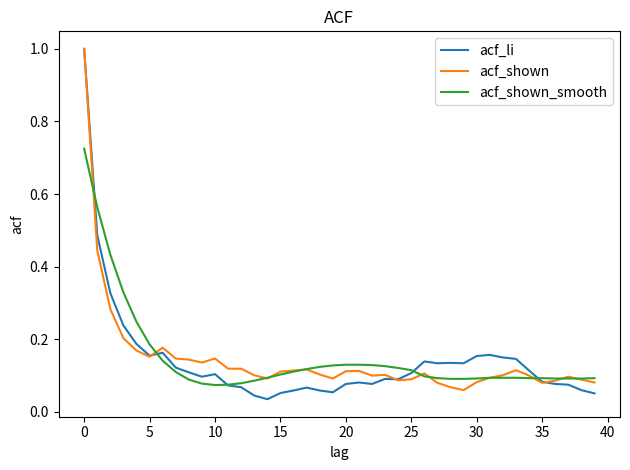

Which series has the widest spread of values?

acf_li